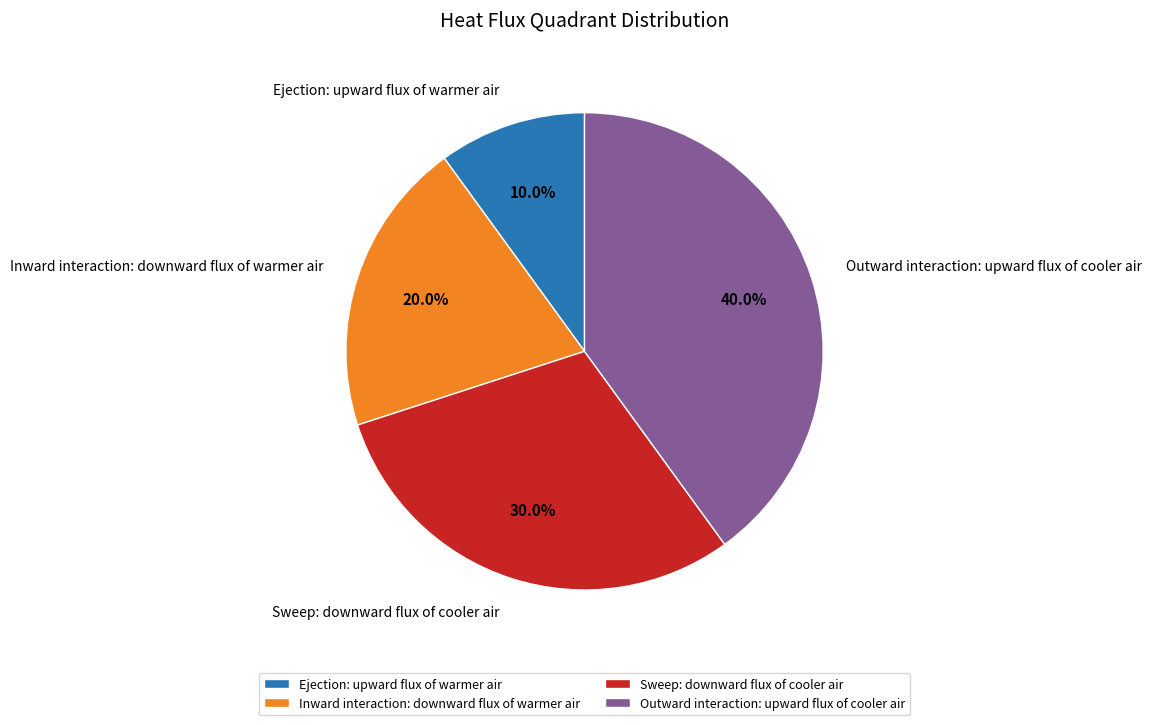

How many segments does this pie chart have?

4